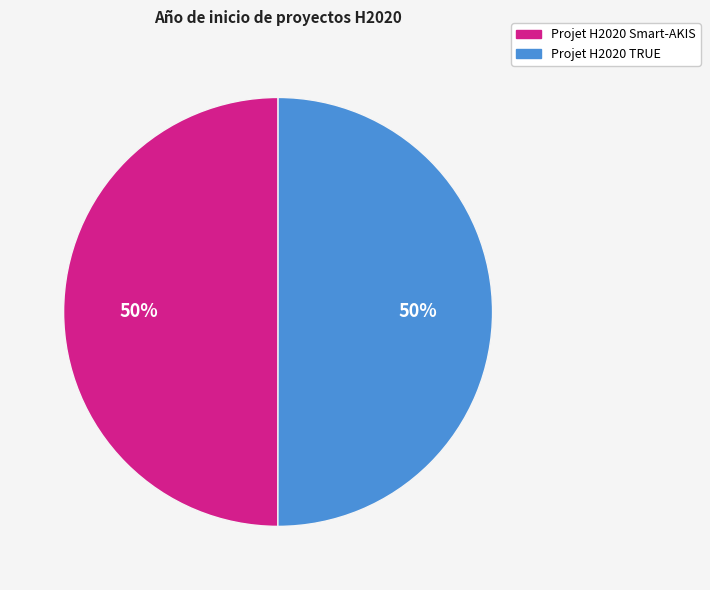

Approximately how many times larger is the value at Projet H2020 TRUE compared to Projet H2020 Smart-AKIS?

1.0